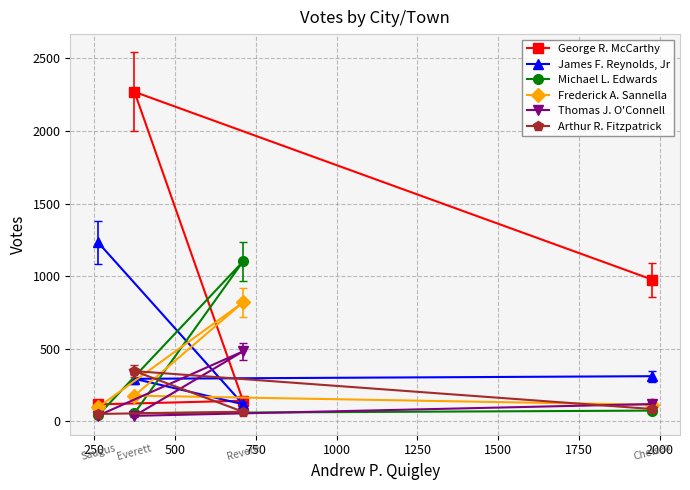

What is the maximum value for Arthur R. Fitzpatrick?

347